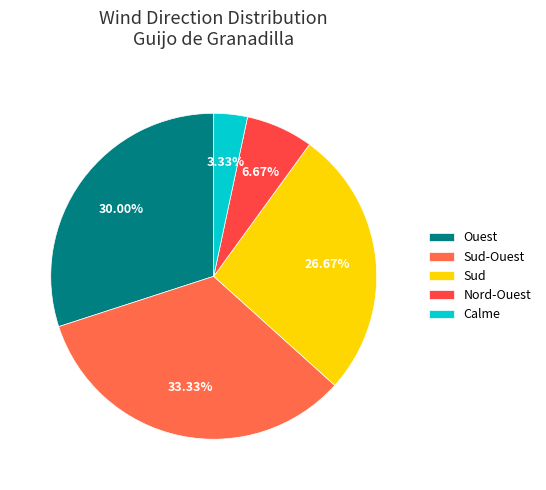

Which slice is the largest?

Sud-Ouest